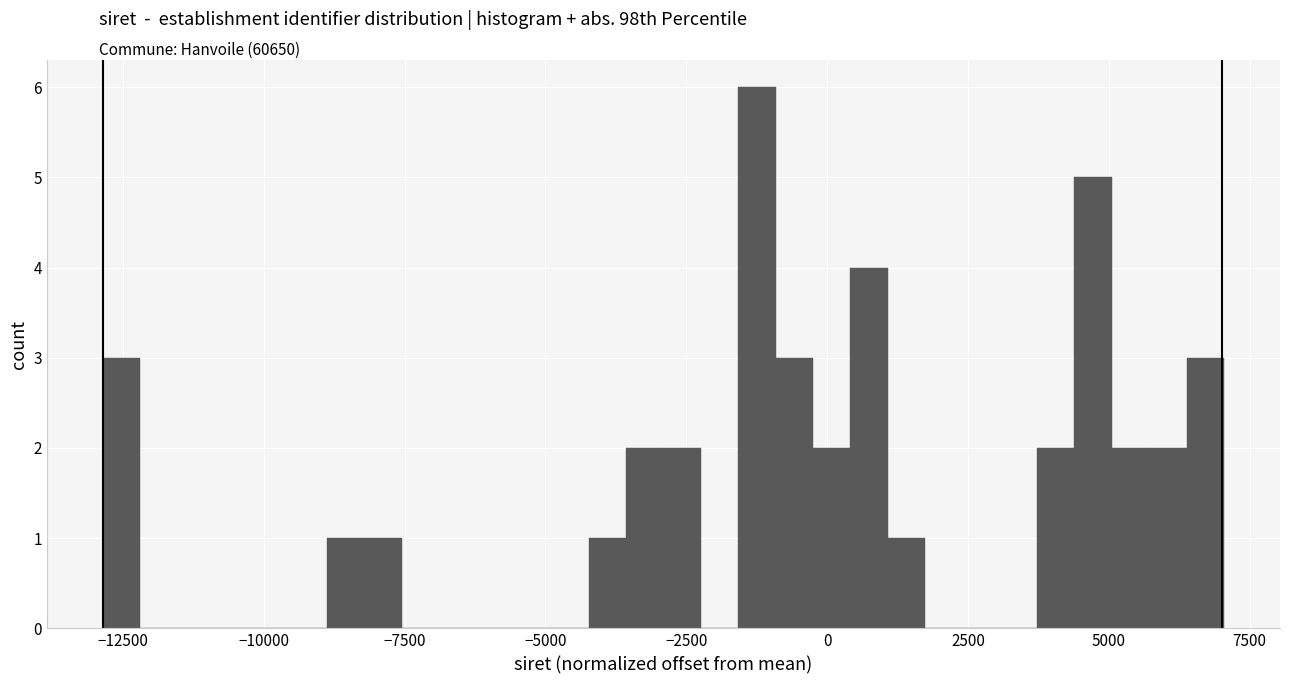

Around what value on the x-axis is the tallest bar? Give the approximate position of its centre, as read against the axis.

-1000